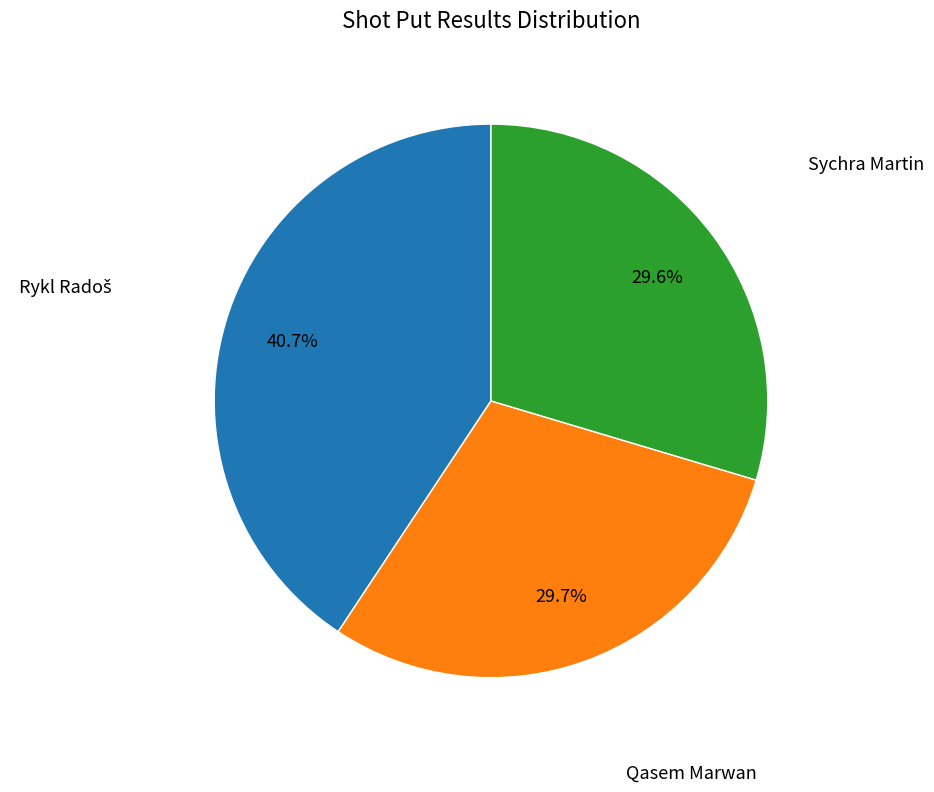

To the nearest percent, what percentage of the pie is Sychra Martin?

30%